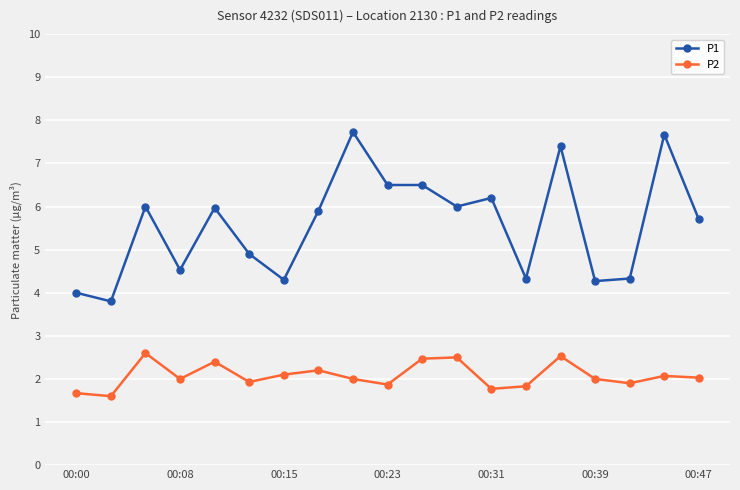

Which series has the widest spread of values?

P1